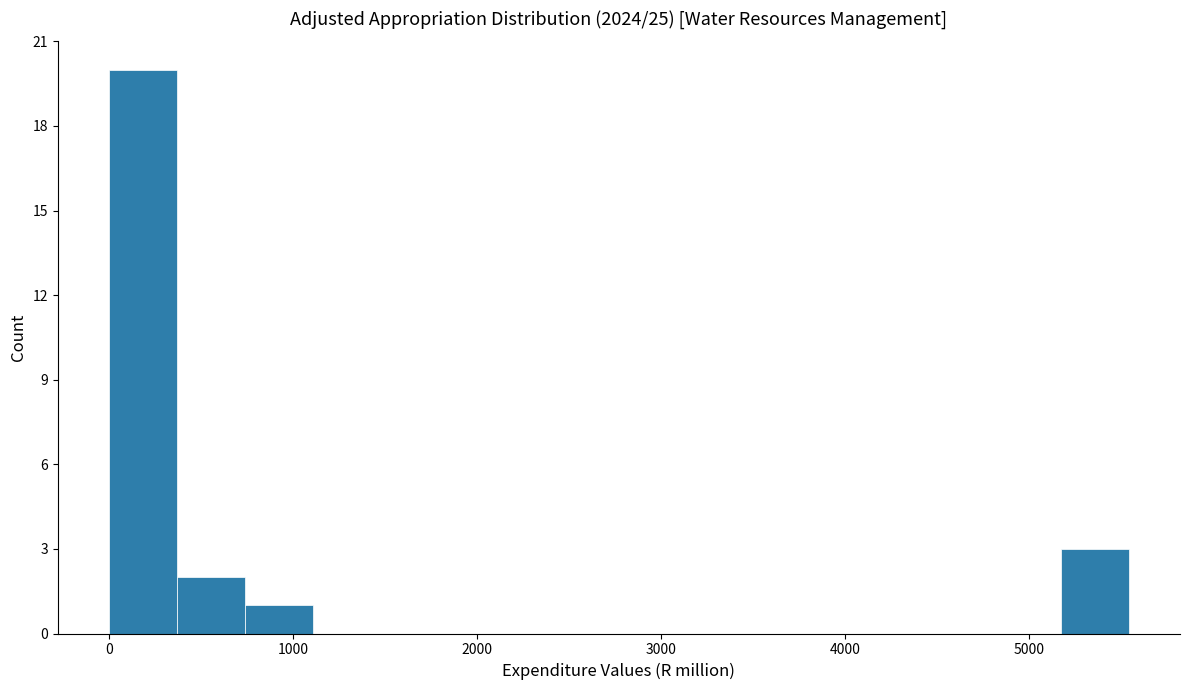

Read against the x-axis, roughly where is the centre of the tallest bar?

200